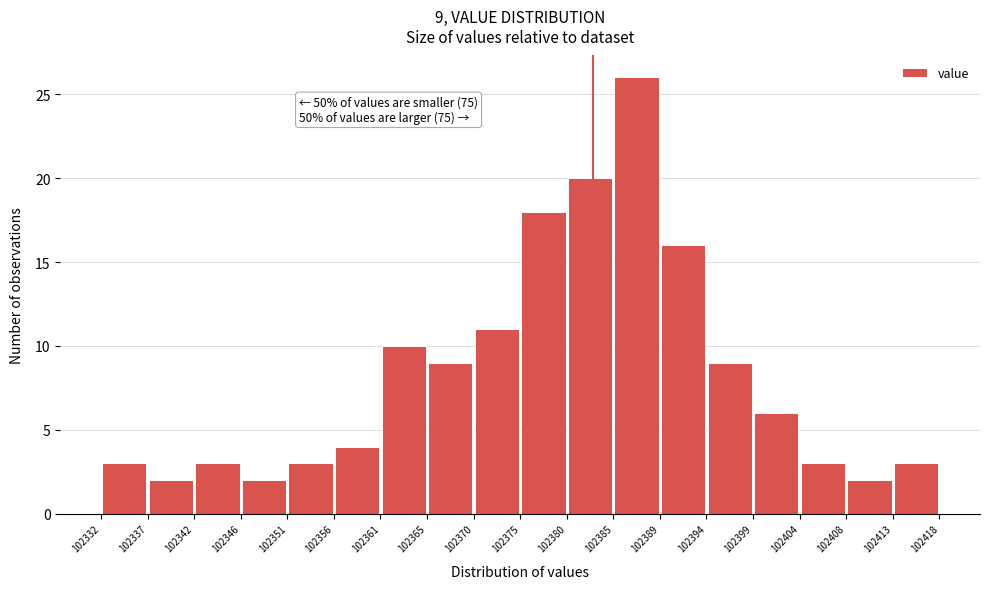

Which range on the x-axis has the tallest bar?

102385 to 102389